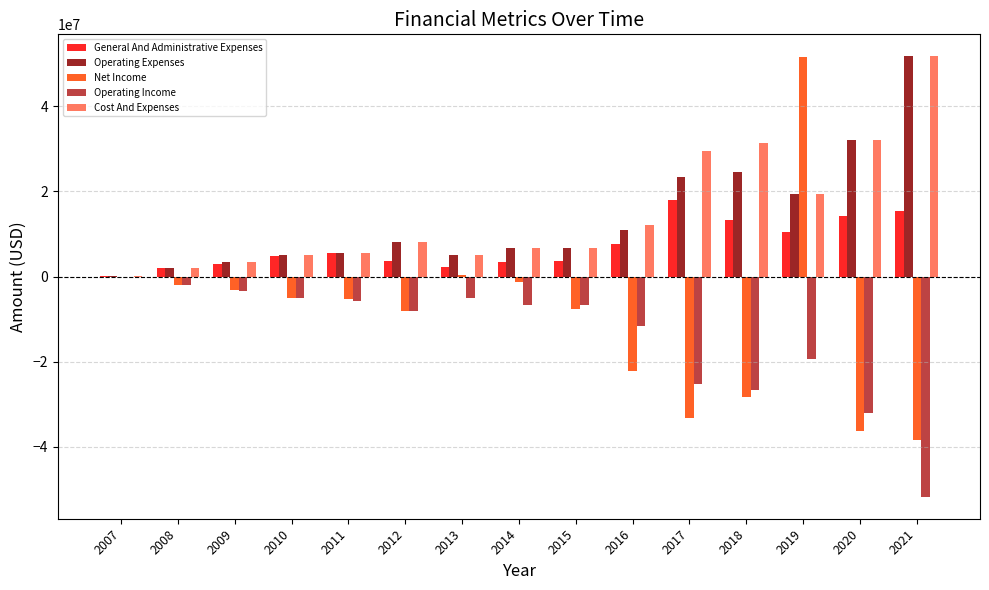

Between 2019 and 2021, which series saw the biggest shift?

Net Income